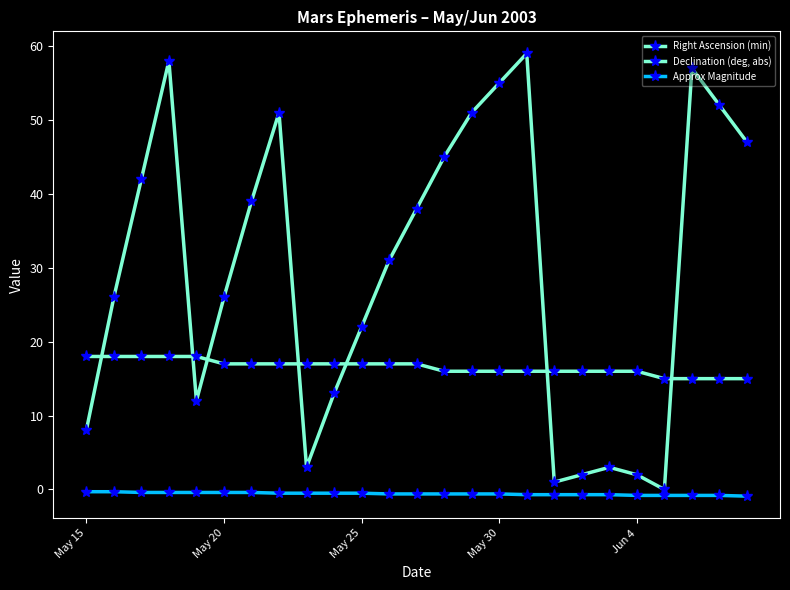

How many data points does each series have?

25